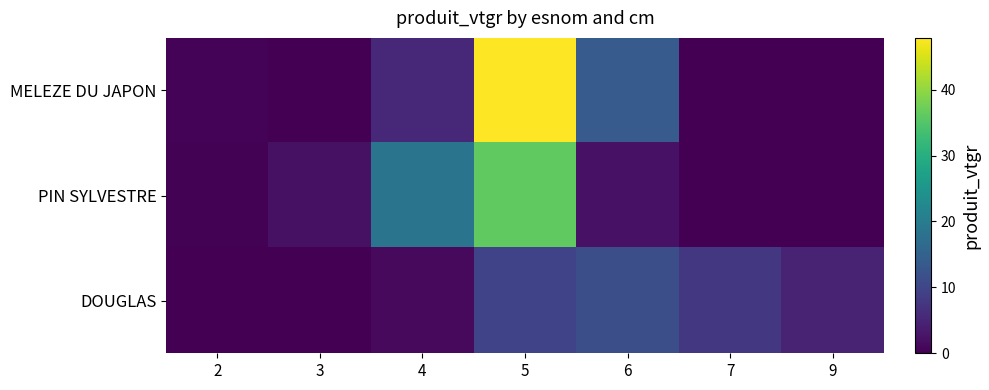

Reading right to left, list all the values displayed in this chart.

MELEZE DU JAPON: 9=0.0	7=0.0	6=13.8	5=47.8	4=5.4	3=0.0	2=0.5
PIN SYLVESTRE: 9=0.0	7=0.0	6=2.3	5=36.2	4=18.4	3=2.1	2=0.2
DOUGLAS: 9=4.6	7=7.7	6=11.6	5=9.6	4=1.3	3=0.0	2=0.0